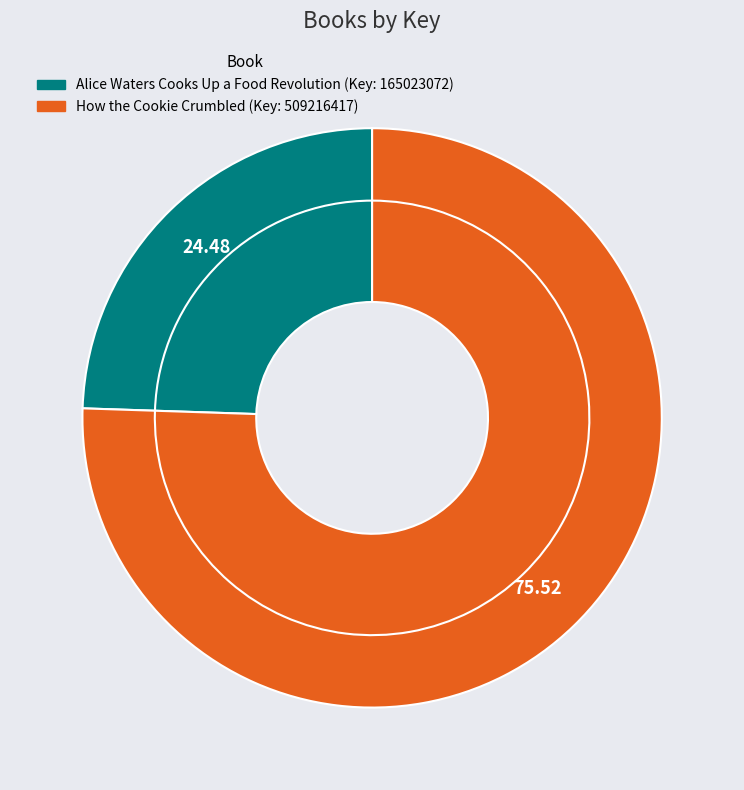

How many segments does this pie chart have?

2